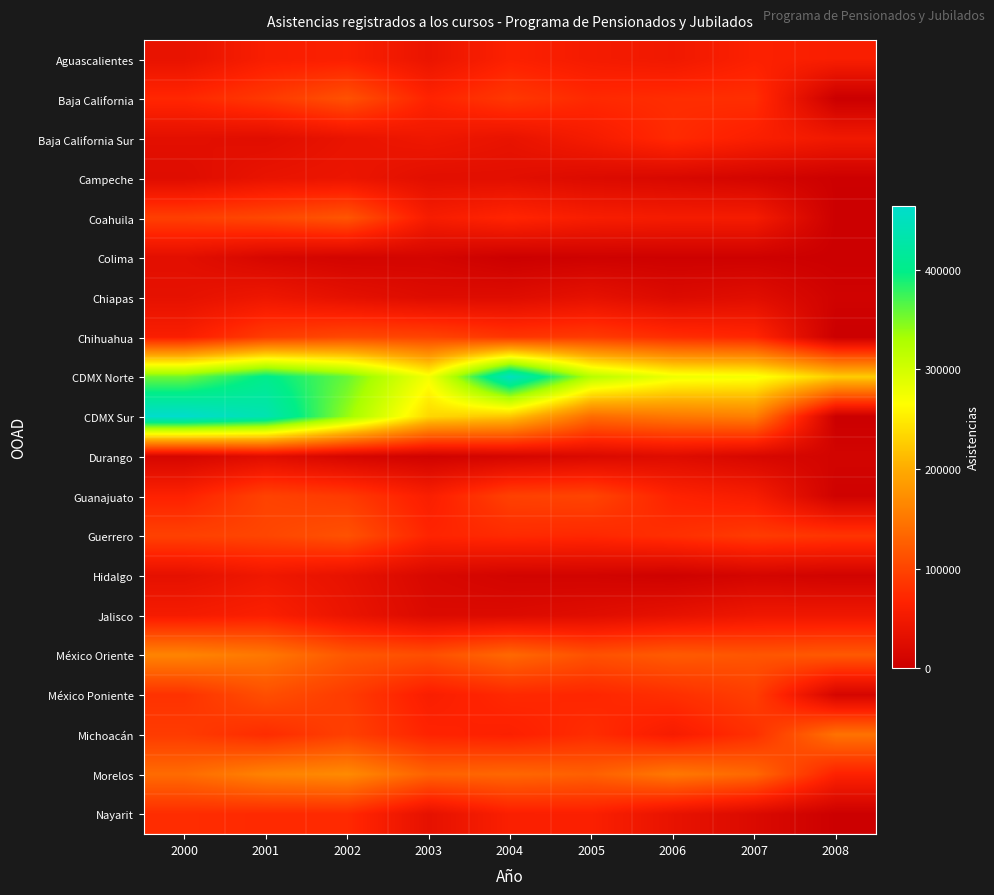

At which category is the sum across all series the highest?

2001